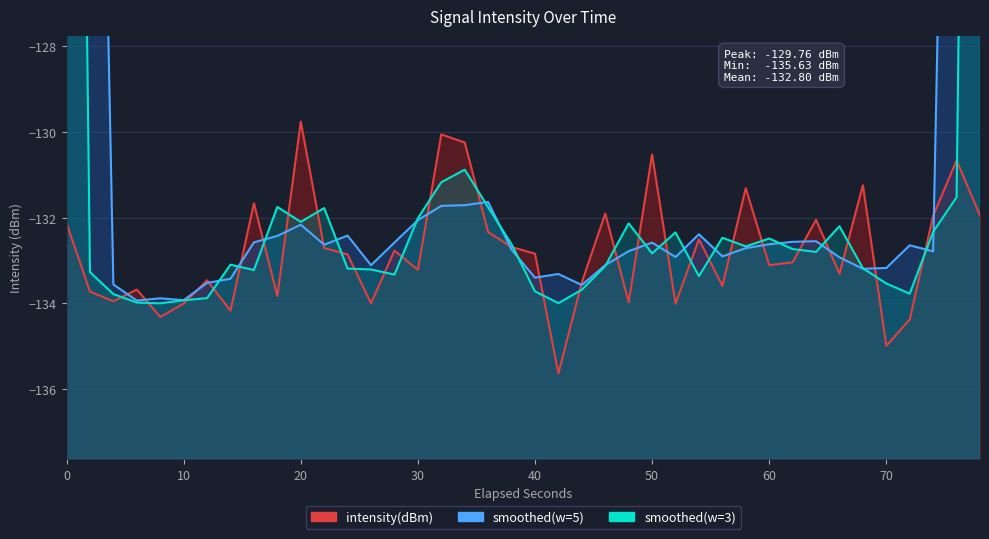

The chart shows a value of -193.7 at 70. True or false?

False